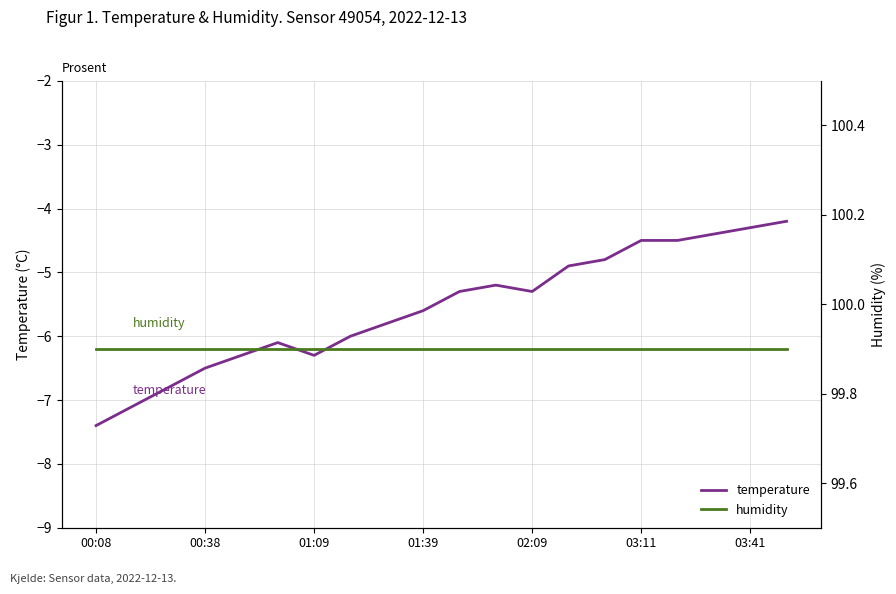

How many data points in temperature are above -5?

7